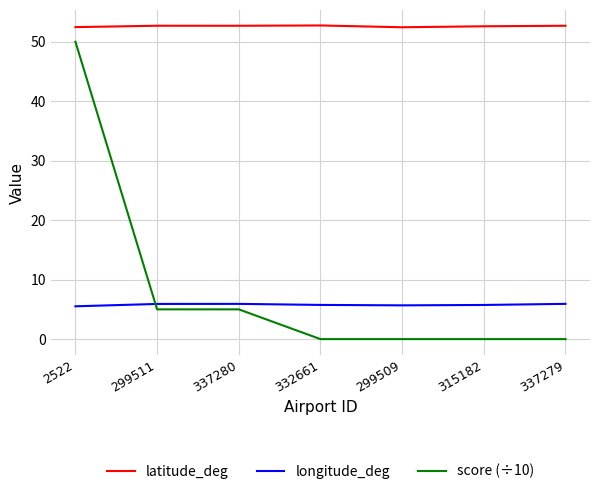

True or false: longitude_deg and latitude_deg cross at least once.

False